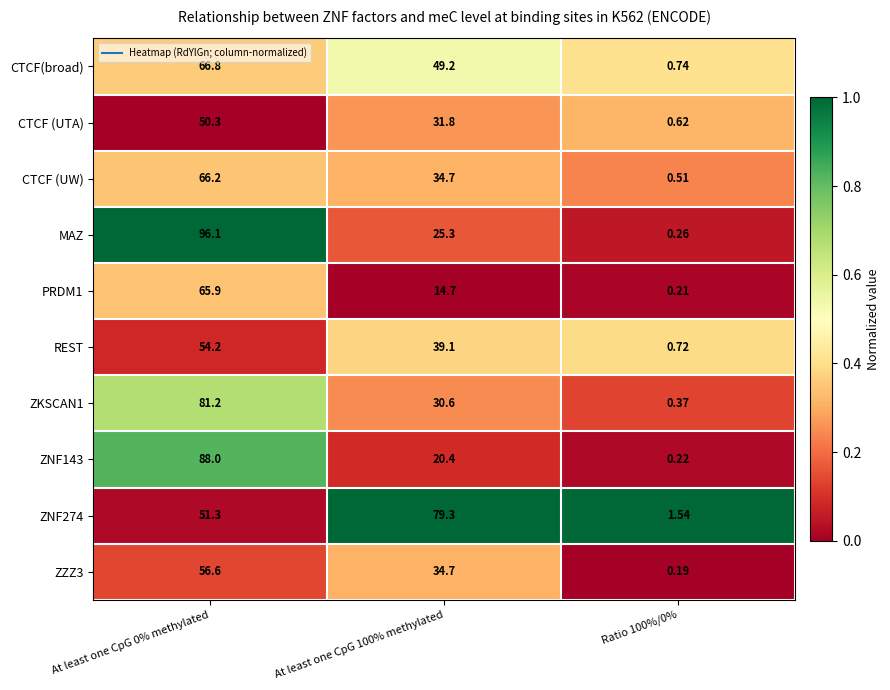

Which series has the widest spread of values?

MAZ